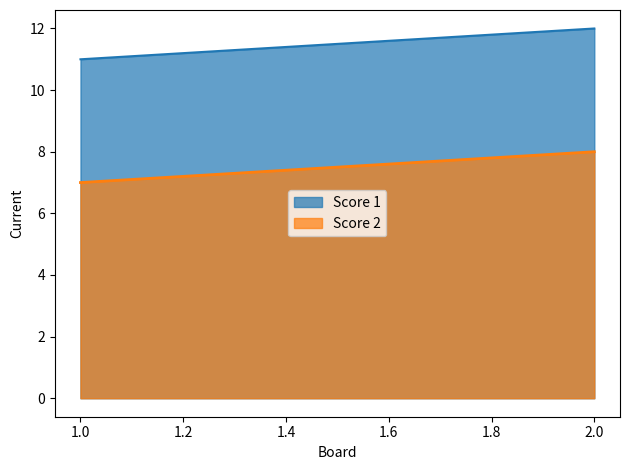

At how many categories does at least one series exceed 7?

2